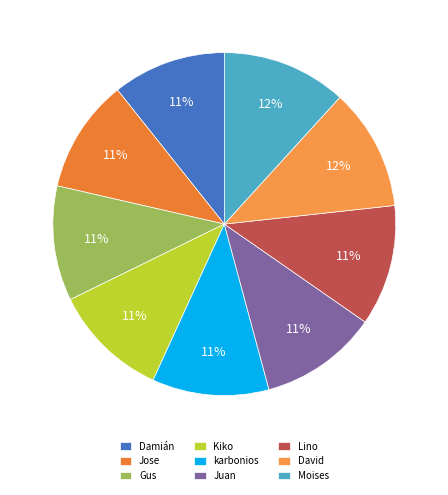

What percentage is NOT represented by Moises?

88.2%